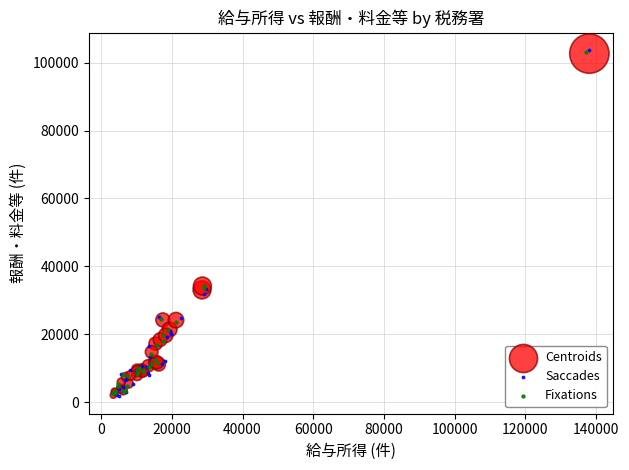

What are all the series names shown in the legend?

Centroids, Saccades, Fixations